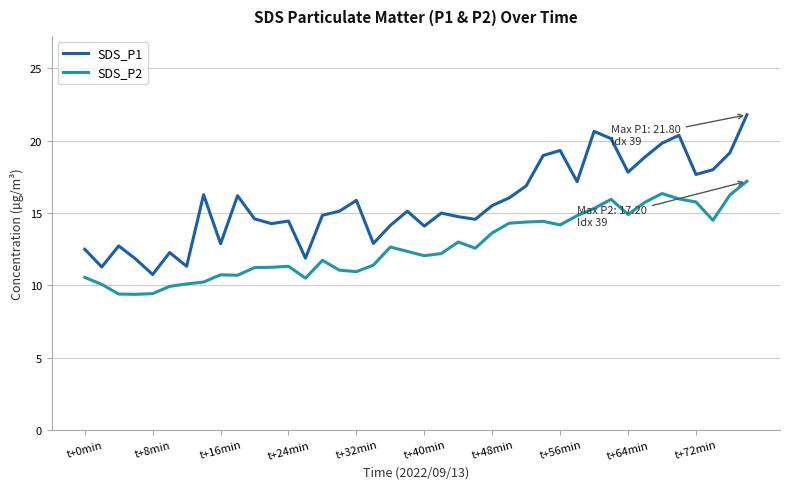

What is the maximum value shown in the chart?

21.8